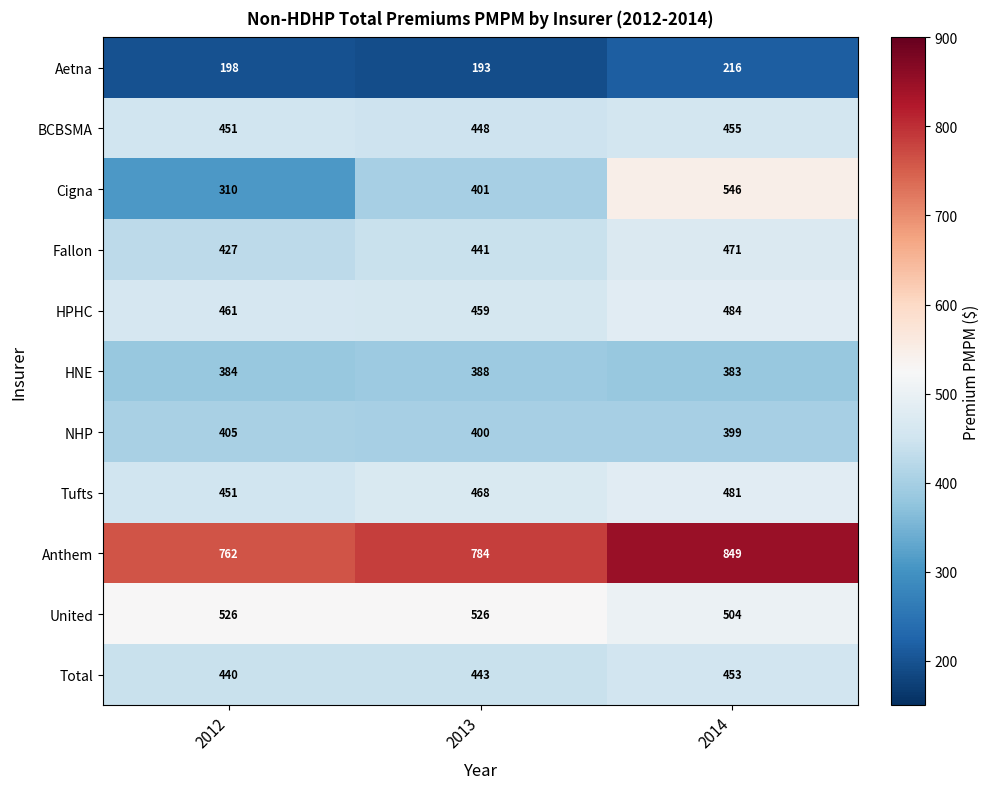

At which label does NHP first exceed 400?

2012